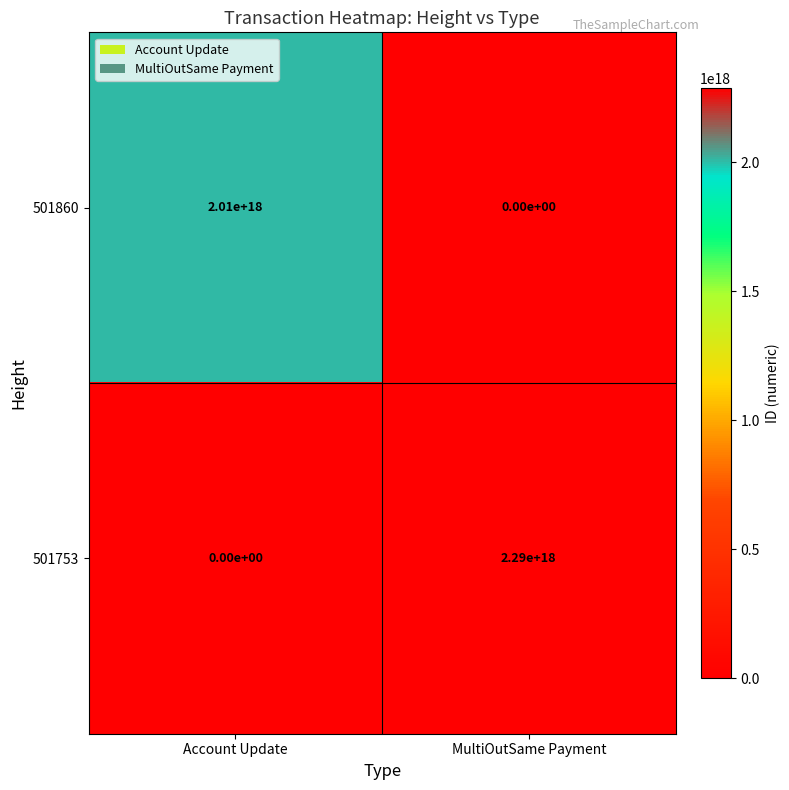

At Account Update, list the series in order from largest to smallest.

501860, 501753